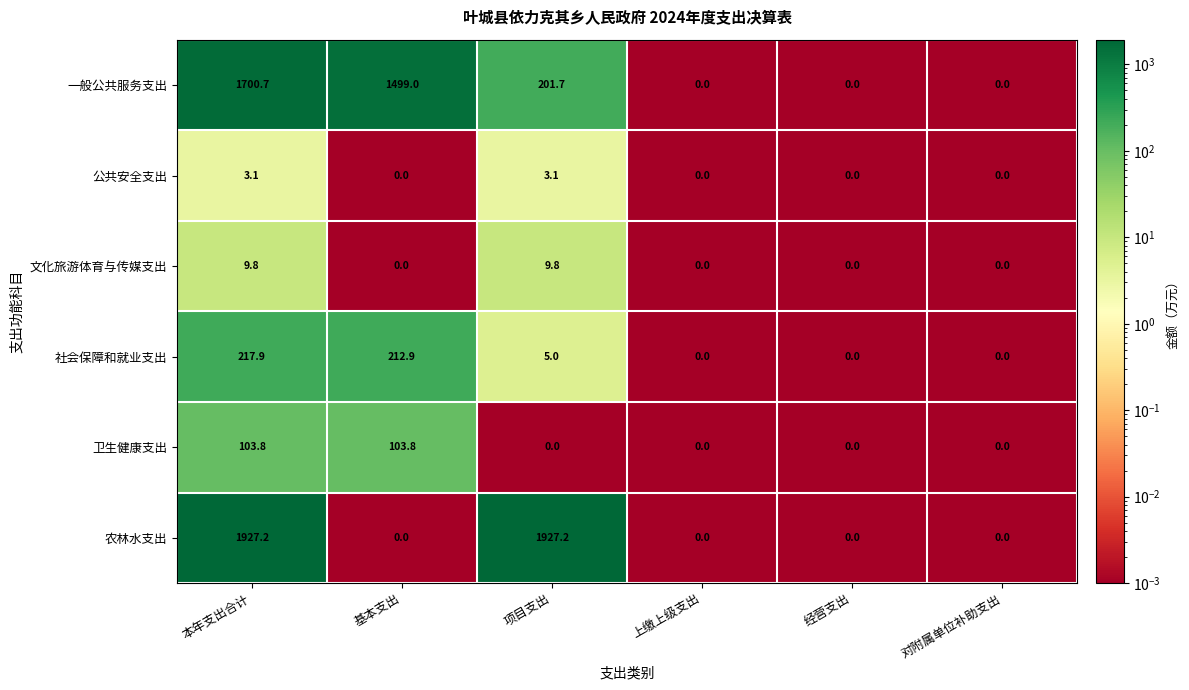

Which series changed the most between 本年支出合计 and 项目支出?

一般公共服务支出